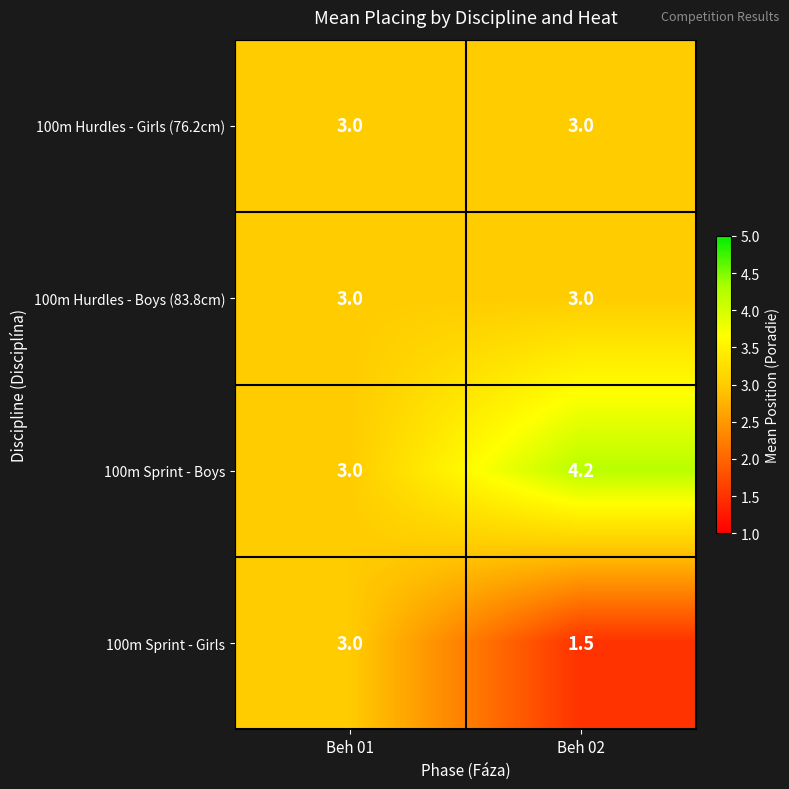

True or false: 100m Hurdles - Girls (76.2cm) has a value of 3.0 at Beh 01.

True